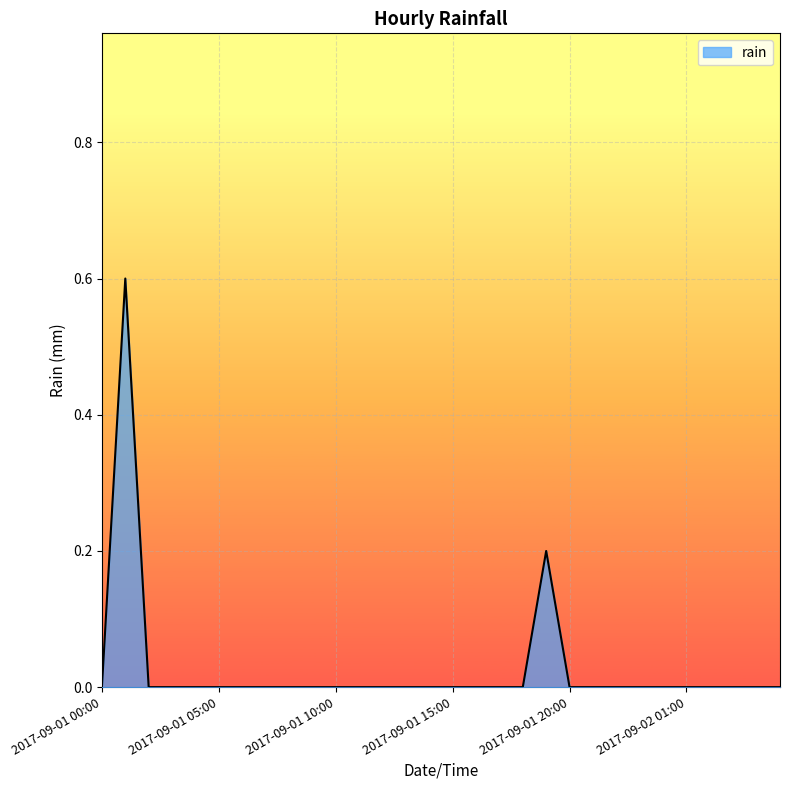

What is the maximum value shown in the chart?

0.6